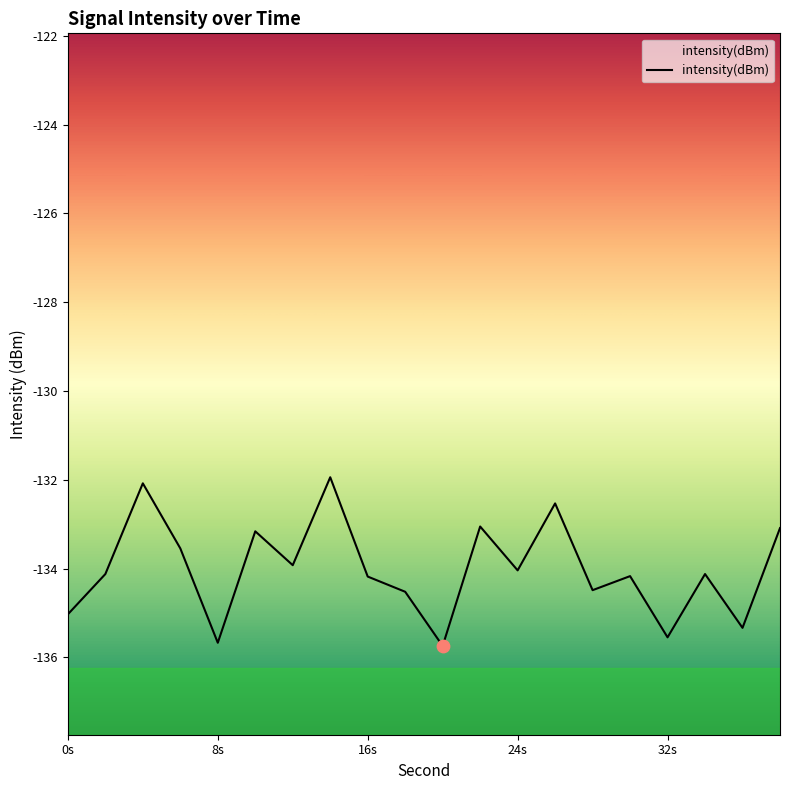

Which has a higher value, 6 or 12?

6